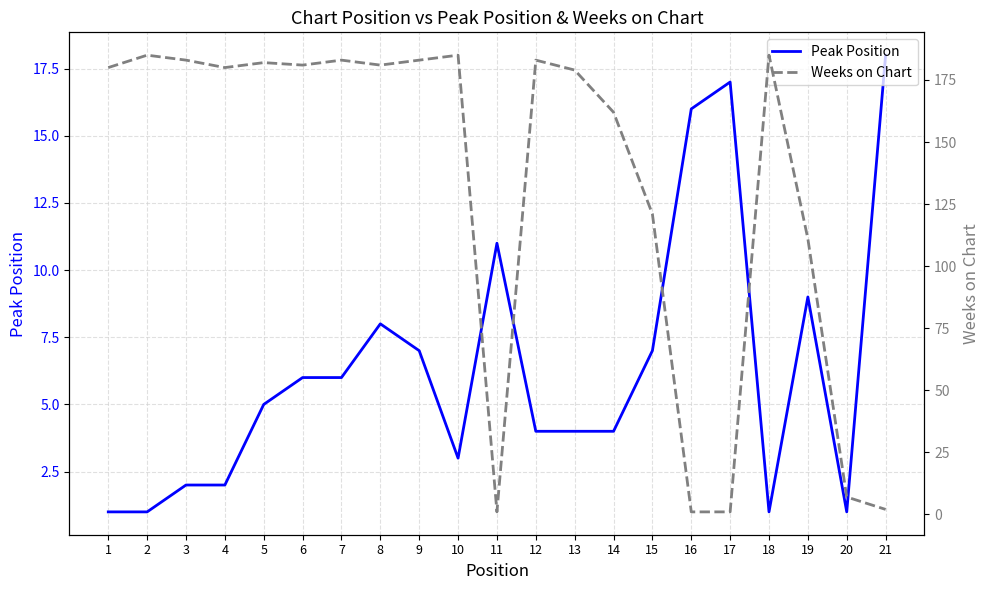

At 1, list the series in order from largest to smallest.

Weeks on Chart, Peak Position